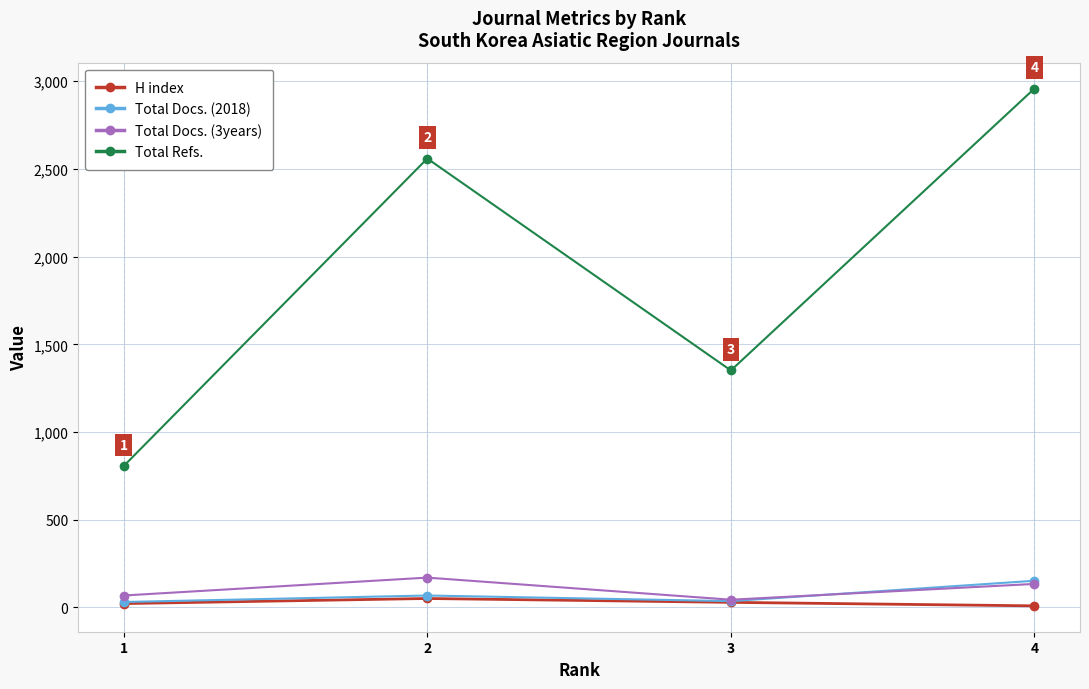

True or false: Total Refs. and Total Docs. (3years) intersect in this chart.

False